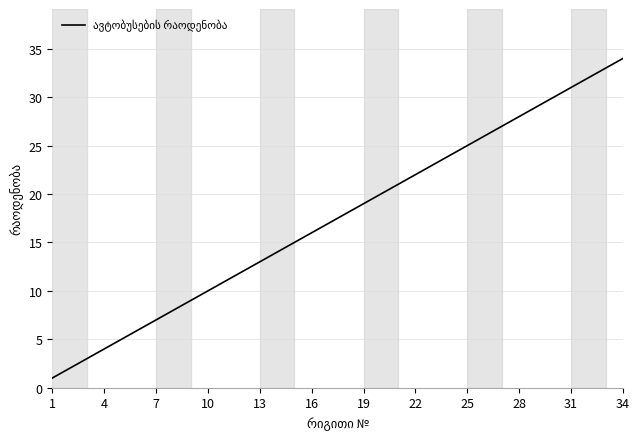

The chart shows a value of 11 at 34. True or false?

False